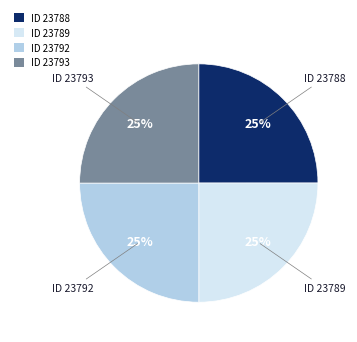

The ID 23788 slice represents 37% of the pie. True or false?

False